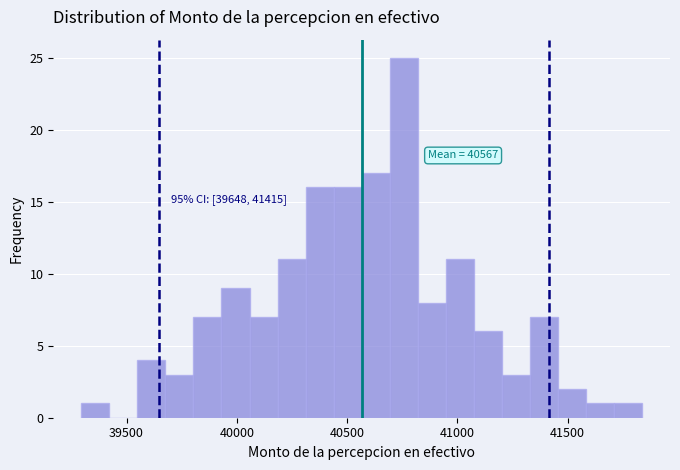

Around what value on the x-axis is the tallest bar? Give the approximate position of its centre, as read against the axis.

40750